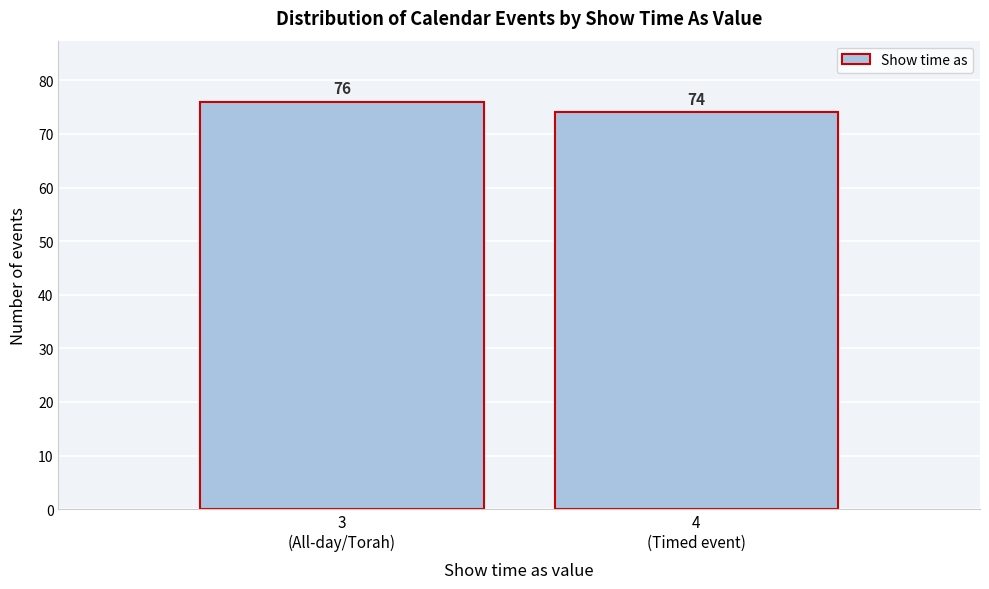

Reading right to left, what are all the values shown in this chart?

74	76